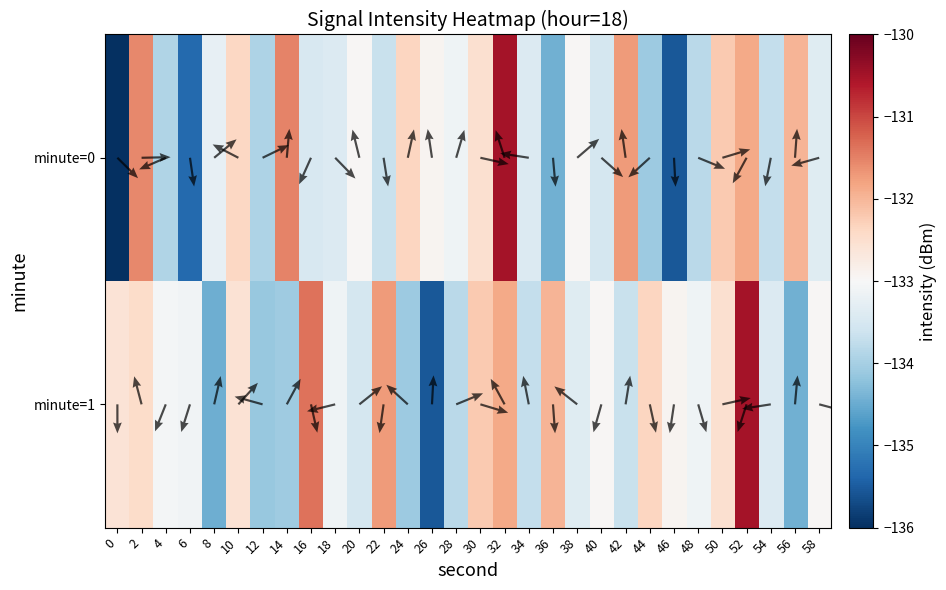

What is the total value across all series at 18?

-266.5